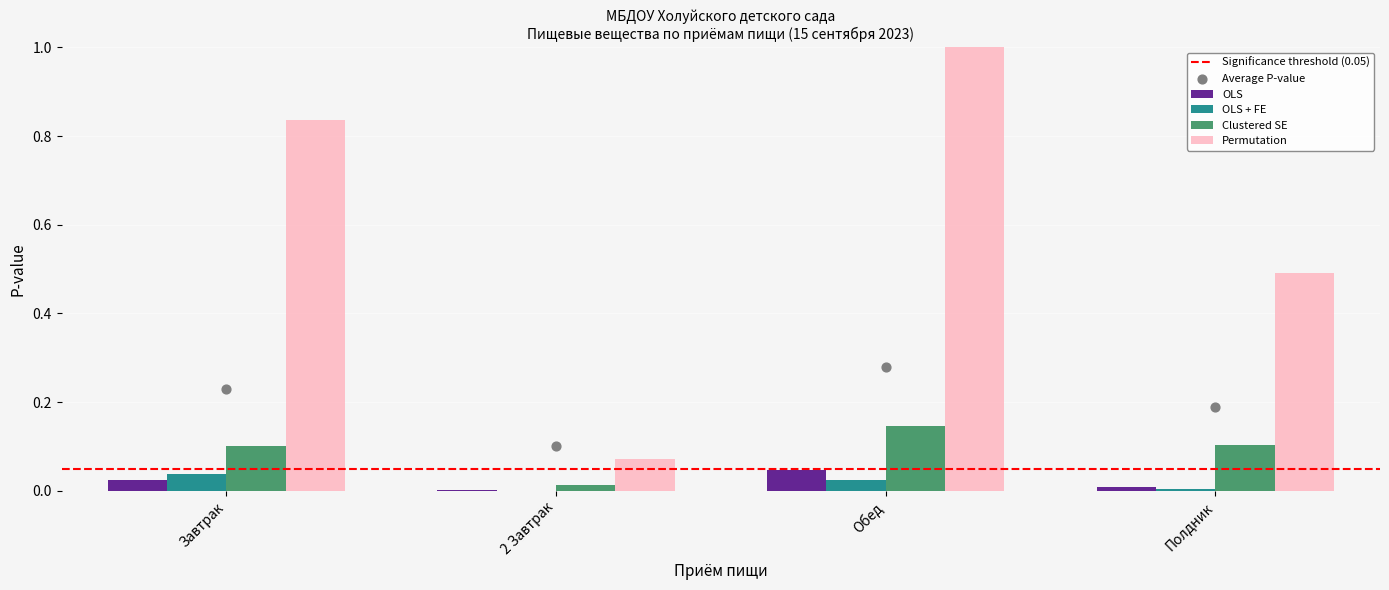

What is the total value across all series at Полдник?

0.6